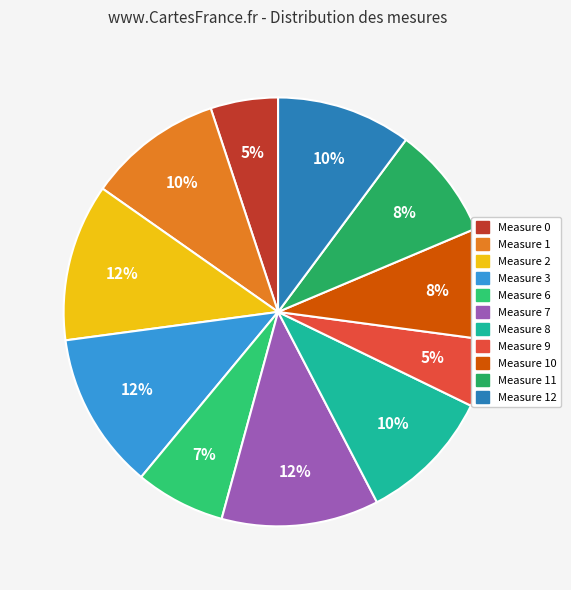

To the nearest percent, what is the average slice percentage?

9%